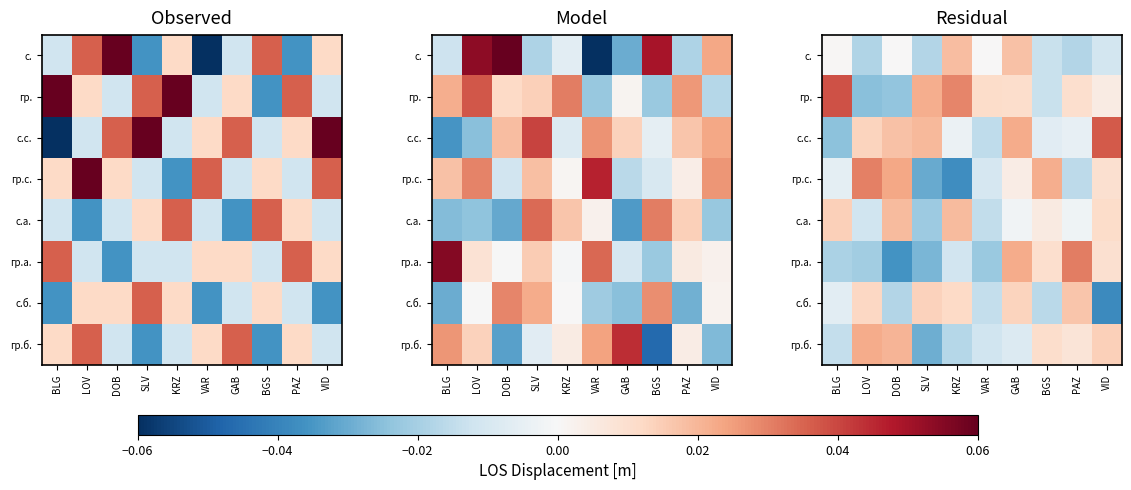

What is the total value across all series at VAR?

-0.1